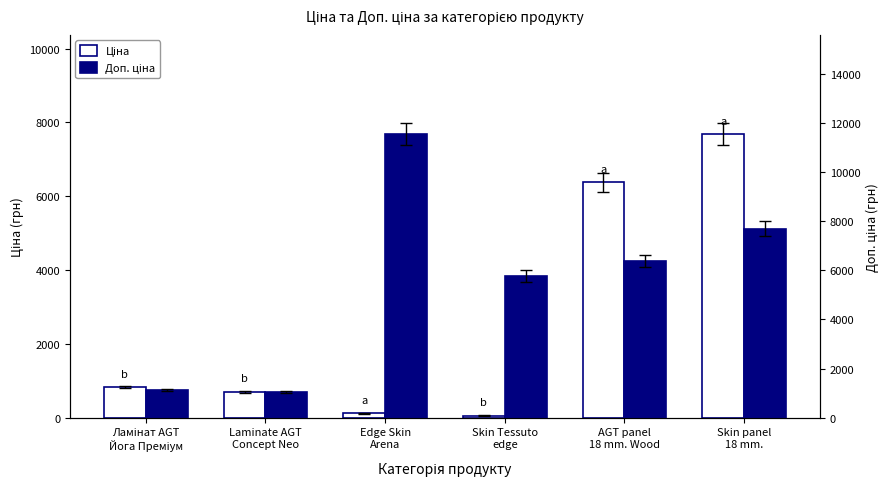

Reading left to right, what are all the values shown in this chart?

Ціна: Ламінат AGT
Йога Преміум=827.6	Laminate AGT
Concept Neo=701.4	Edge Skin
Arena=115.4	Skin Tessuto
edge=57.7	AGT panel
18 mm. Wood=6378.9	Skin panel
18 mm.=7680.9
Доп. ціна: Ламінат AGT
Йога Преміум=1121.5	Laminate AGT
Concept Neo=1036.0	Edge Skin
Arena=11537.0	Skin Tessuto
edge=5769.0	AGT panel
18 mm. Wood=6378.9	Skin panel
18 mm.=7680.9